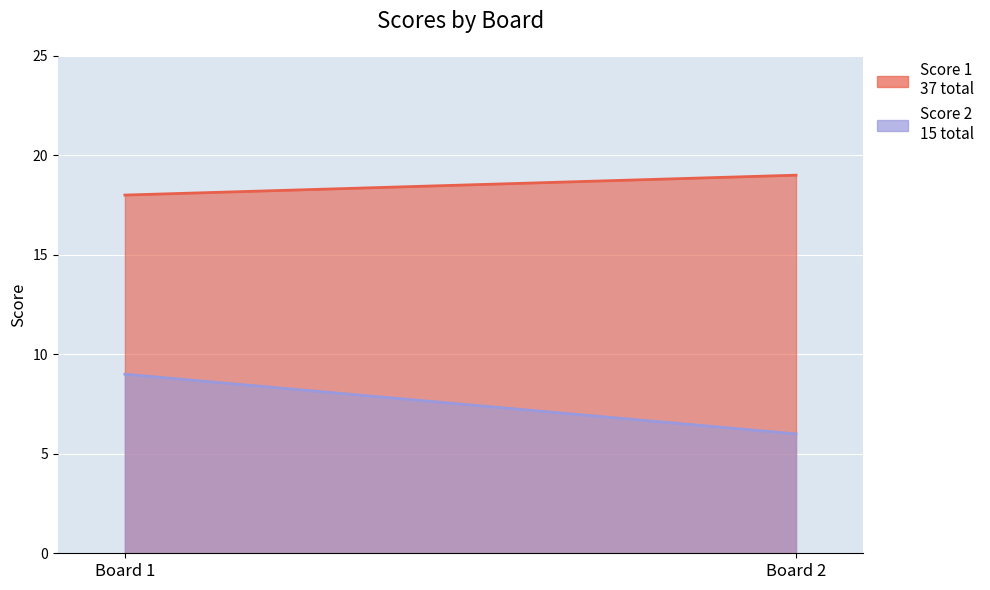

What is the sum of all Score 2 values?

15